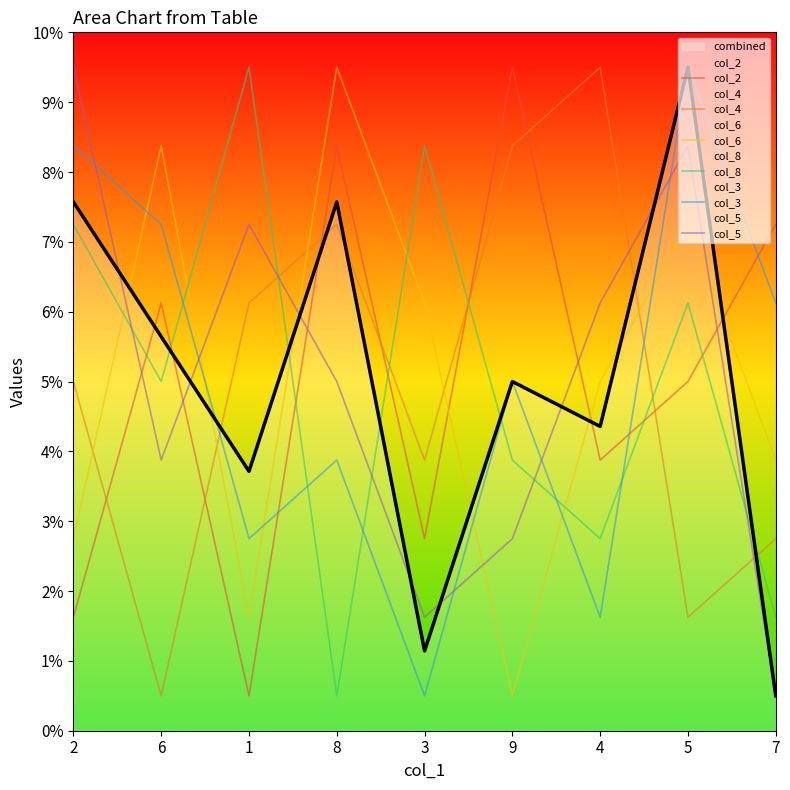

What is the sum of all col_2 values?

45.0